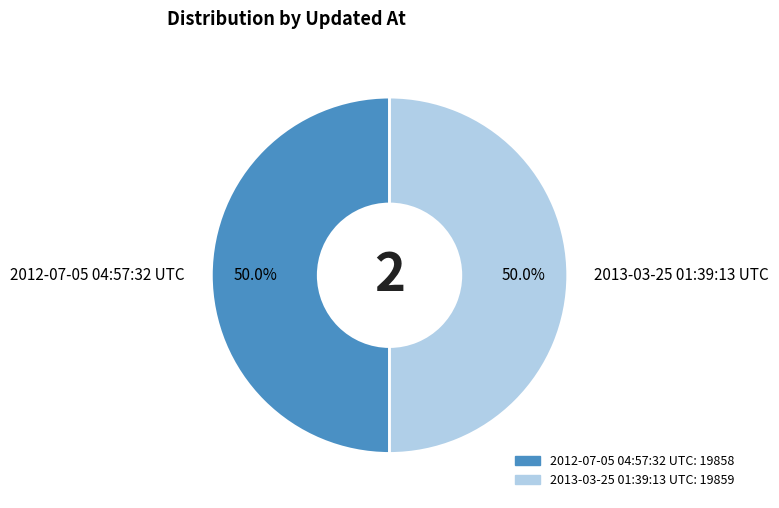

Do 2013-03-25 01:39:13 UTC and 2012-07-05 04:57:32 UTC together represent more than half of the pie?

Yes